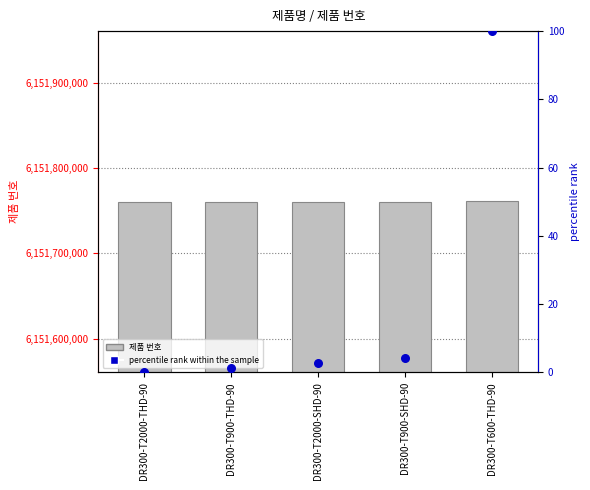

What is the total value across all series at DR300-T2000-THD-90?

6151760430.0